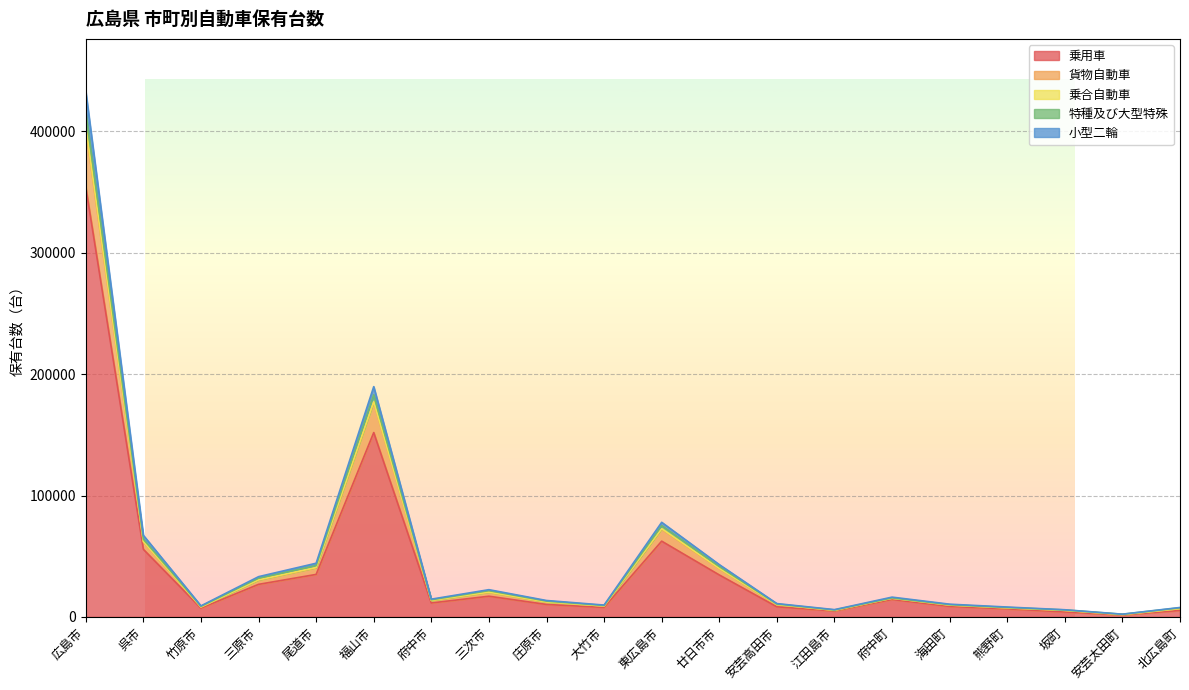

Between 東広島市 and 廿日市市, which is larger?

東広島市